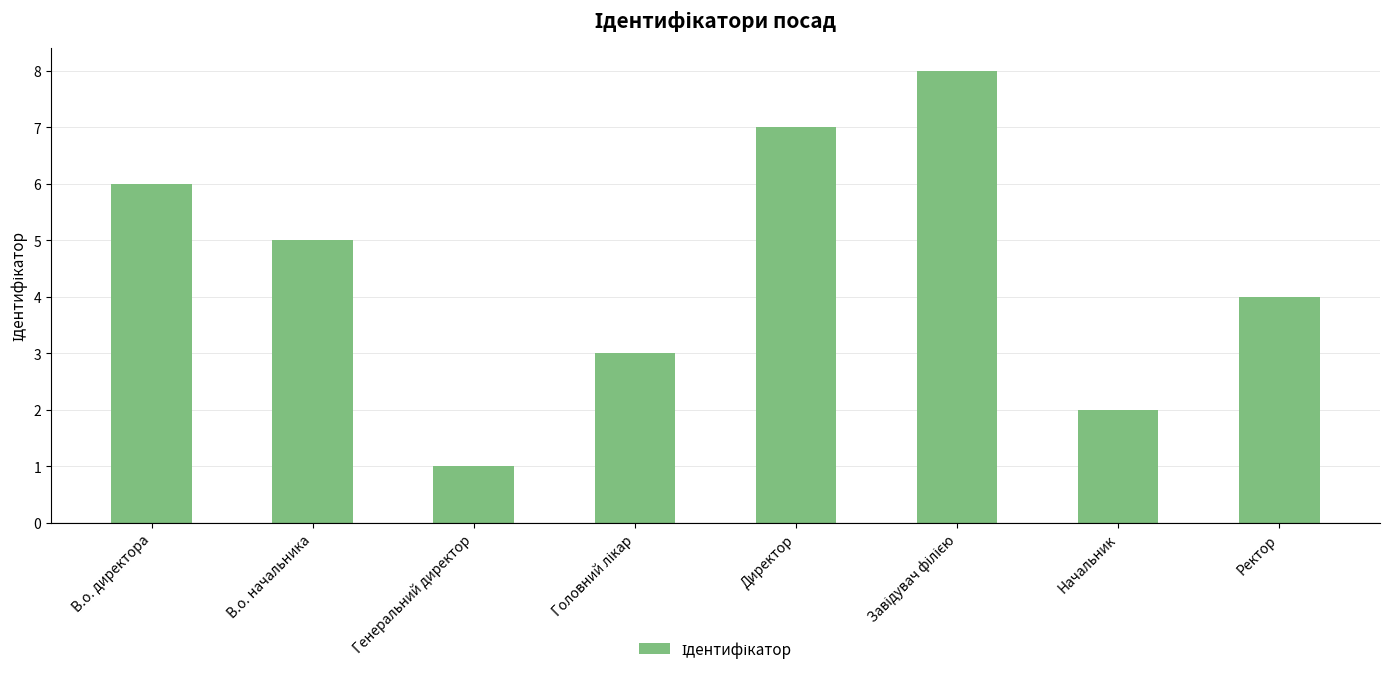

Between В.о. директора and Ректор, which is larger?

В.о. директора